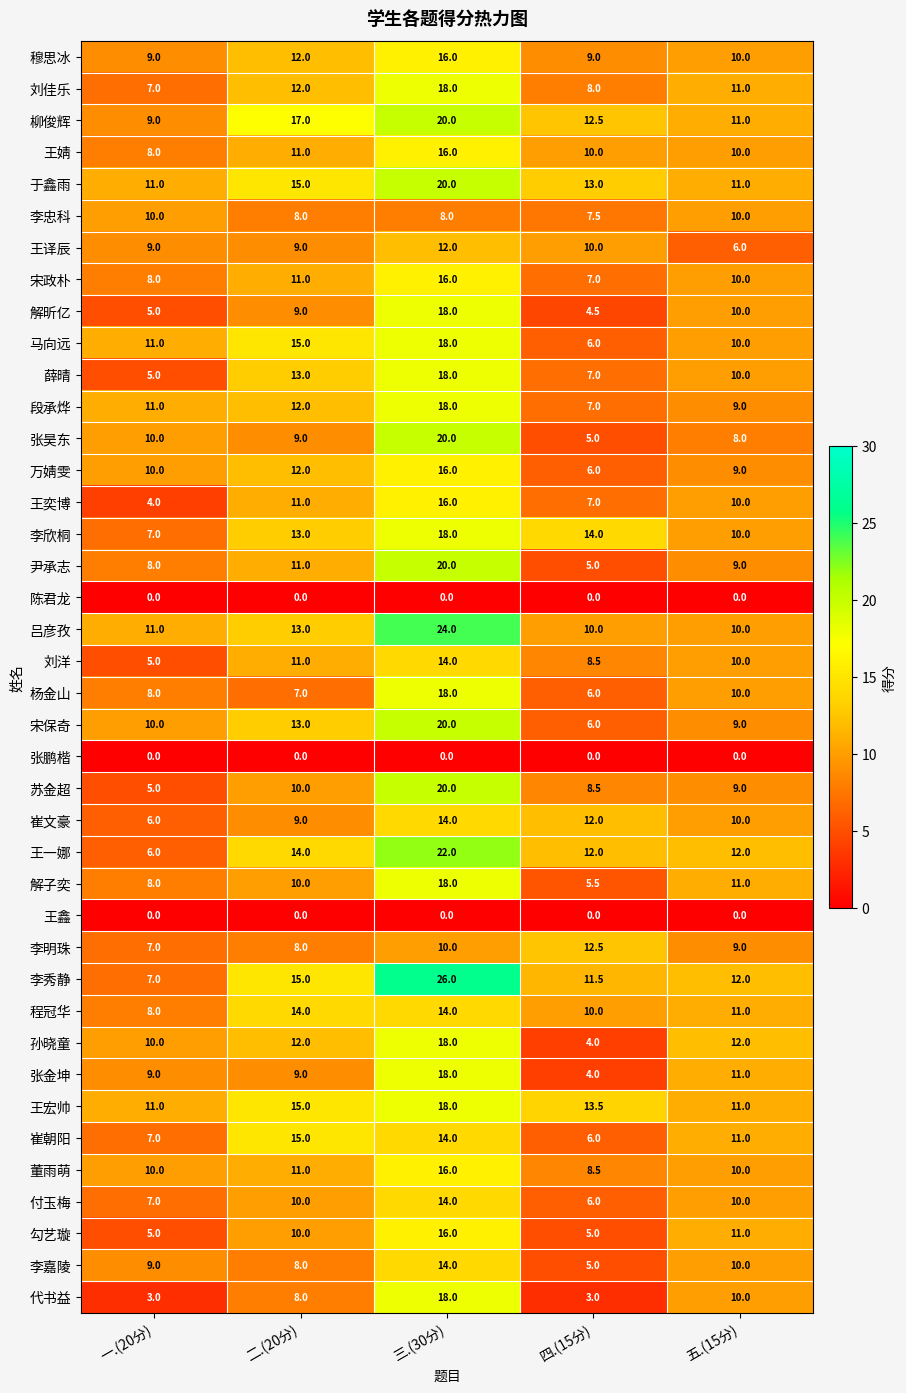

Which series has the largest total across all categories?

李秀静